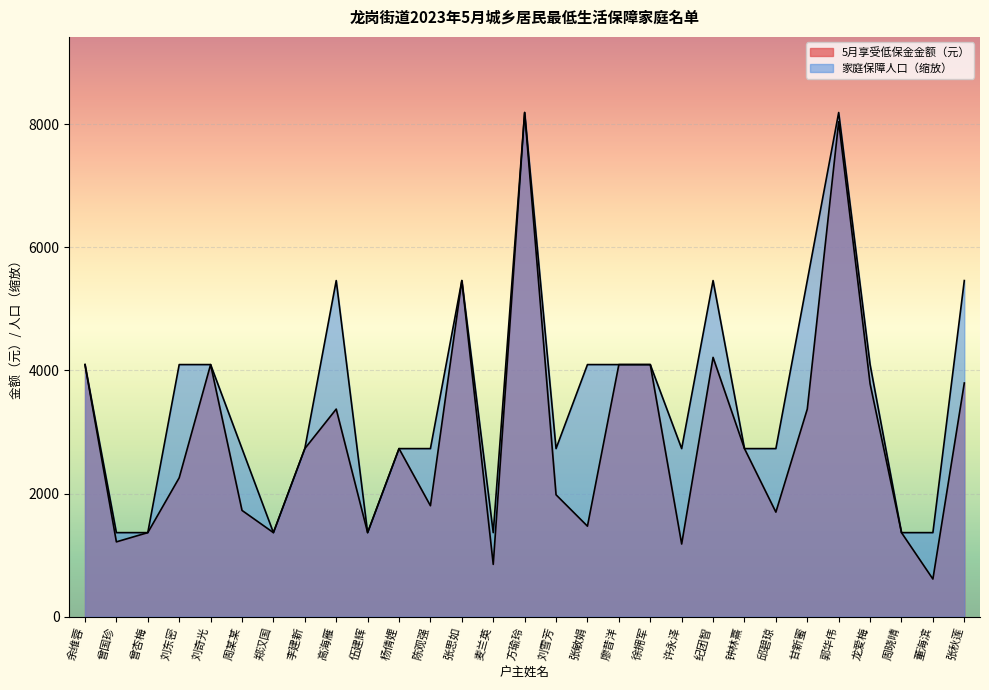

Where is the first local maximum for 5月享受低保金金额（元）?

刘奇光